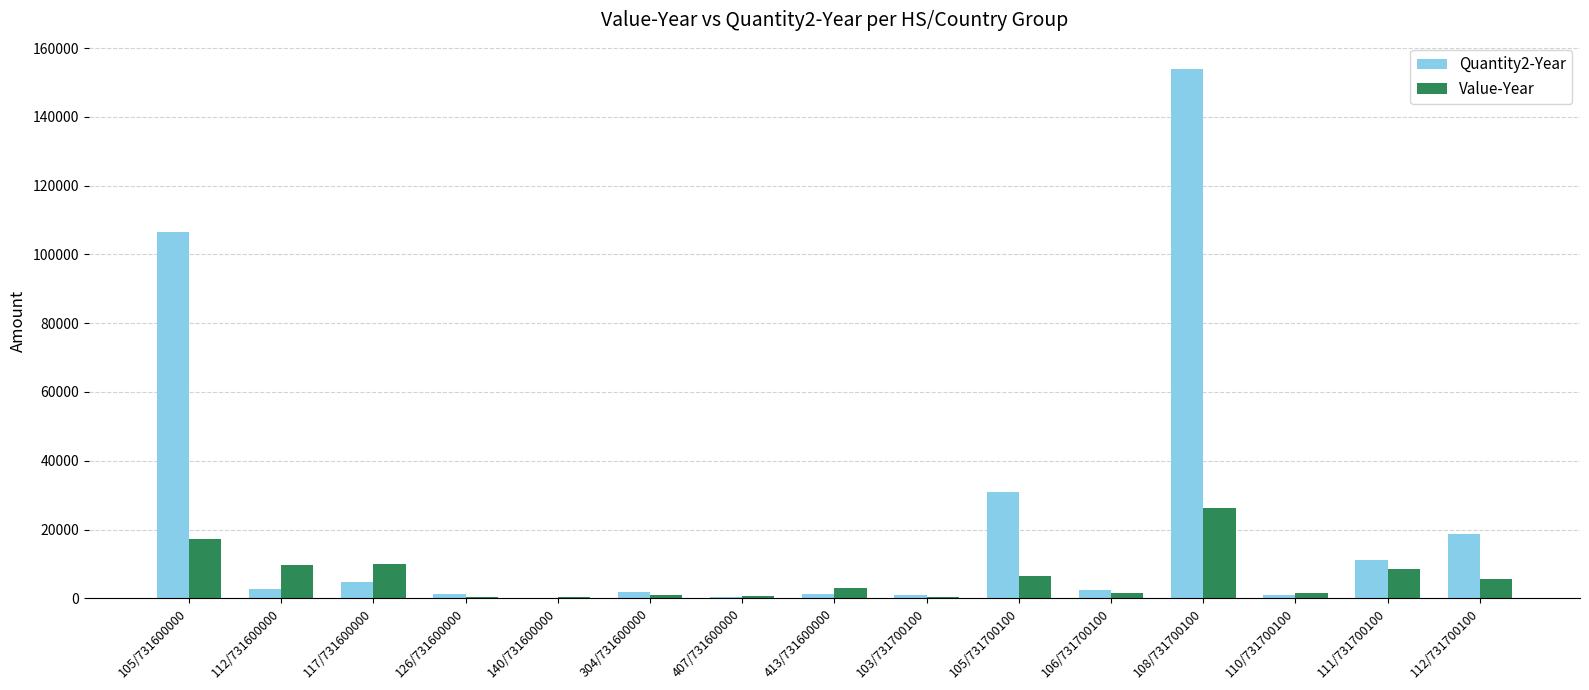

Which series has the largest total across all categories?

Quantity2-Year